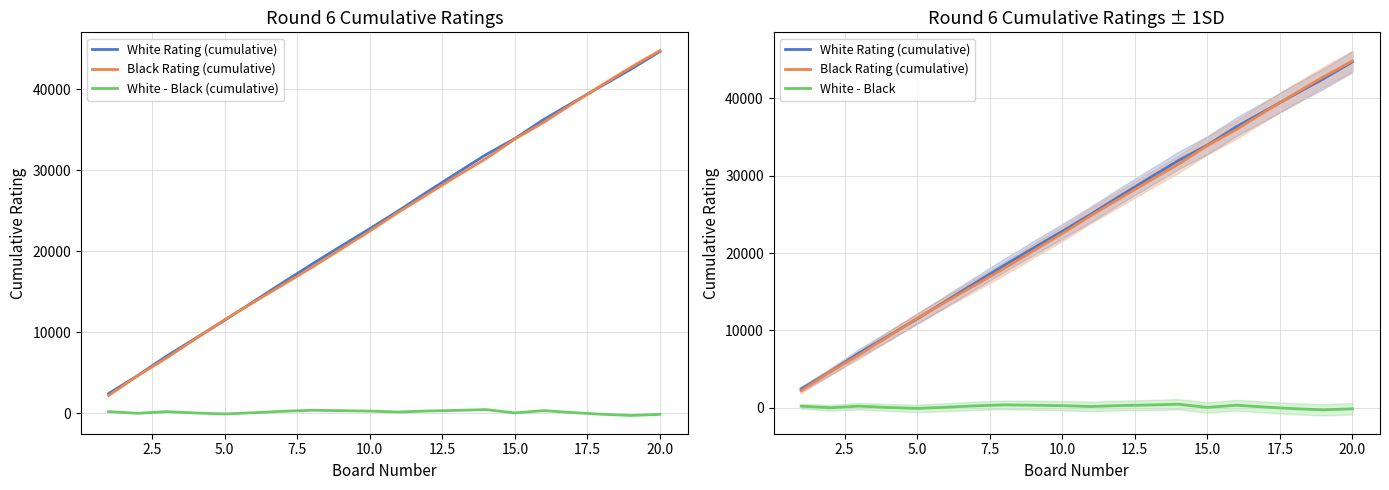

Does the chart display data point markers on the line(s)?

No